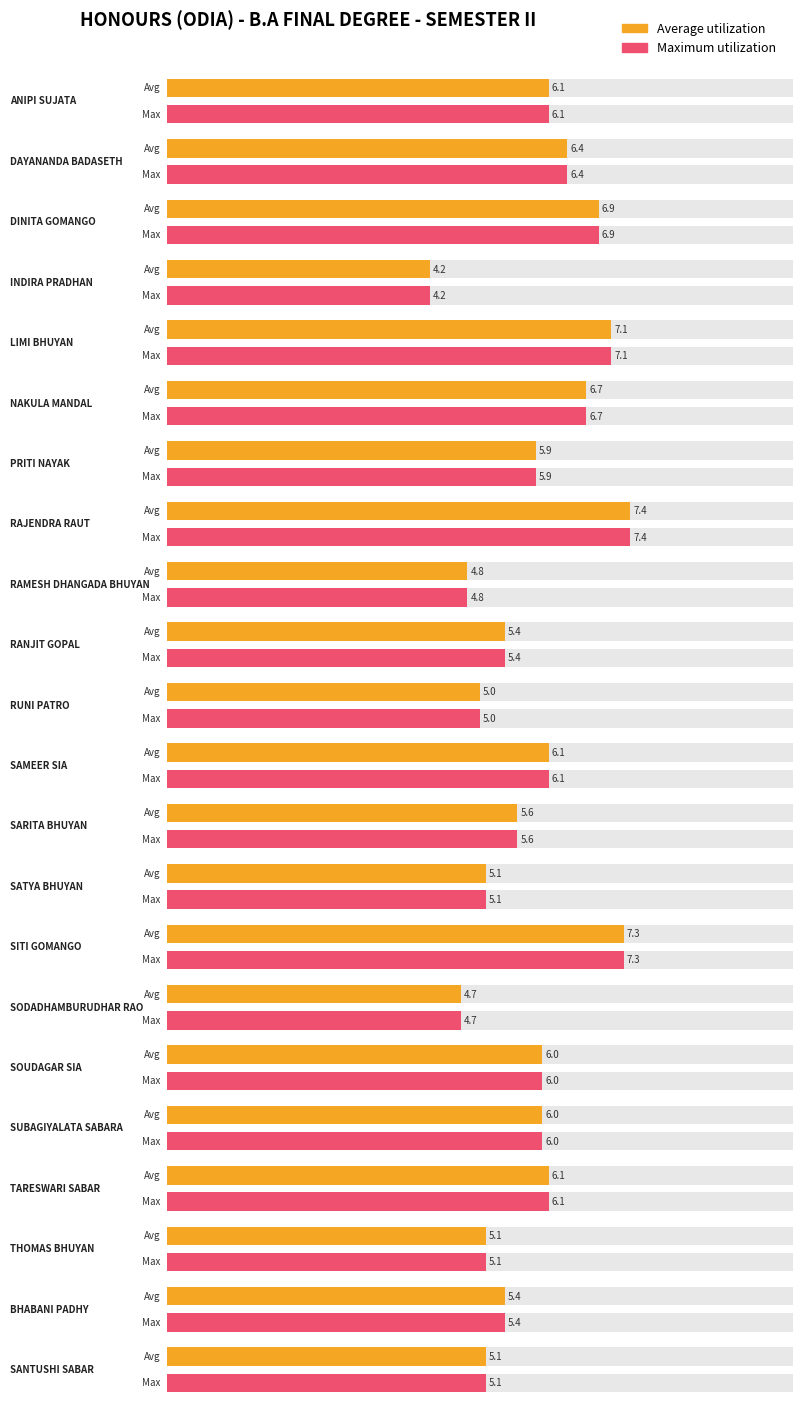

At which label does Average utilization first exceed 6?

ANIPI SUJATA